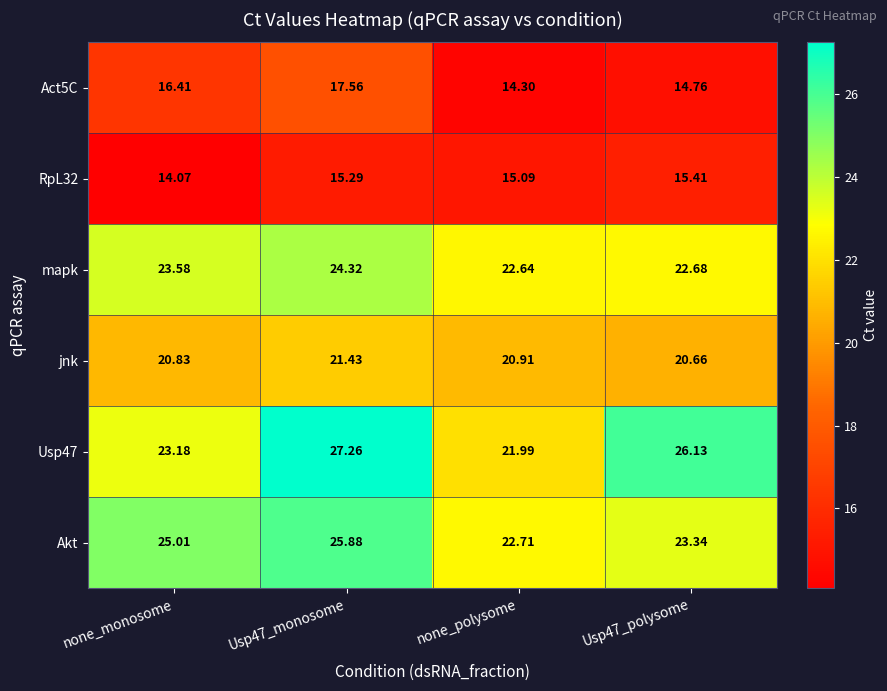

Is the value of RpL32 at none_polysome greater than the value of mapk at none_monosome?

No